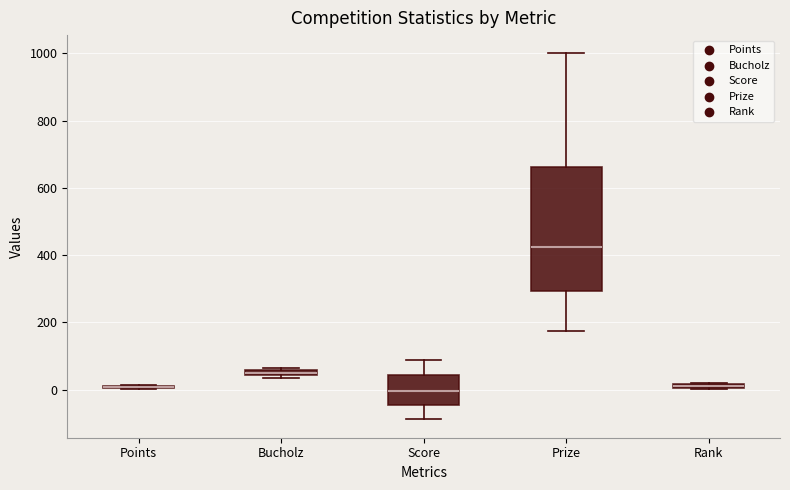

Which box is the tallest, from its lower edge to its upper edge?

Prize